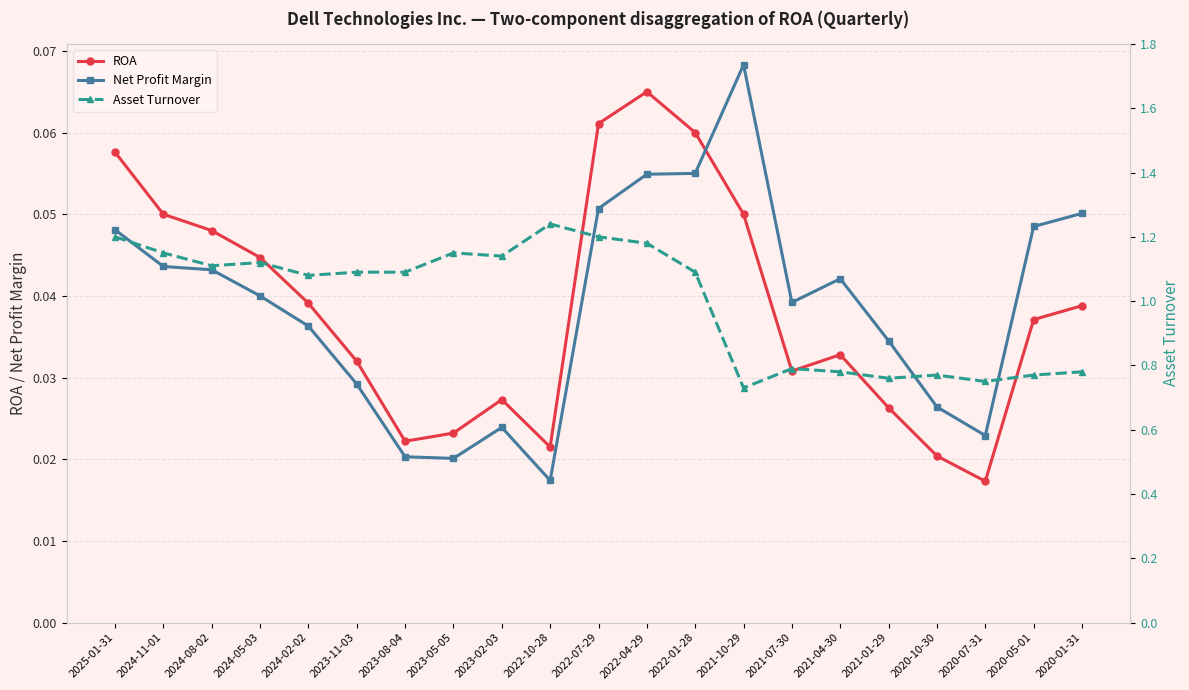

Read the Asset Turnover value at 2023-05-05.

1.1